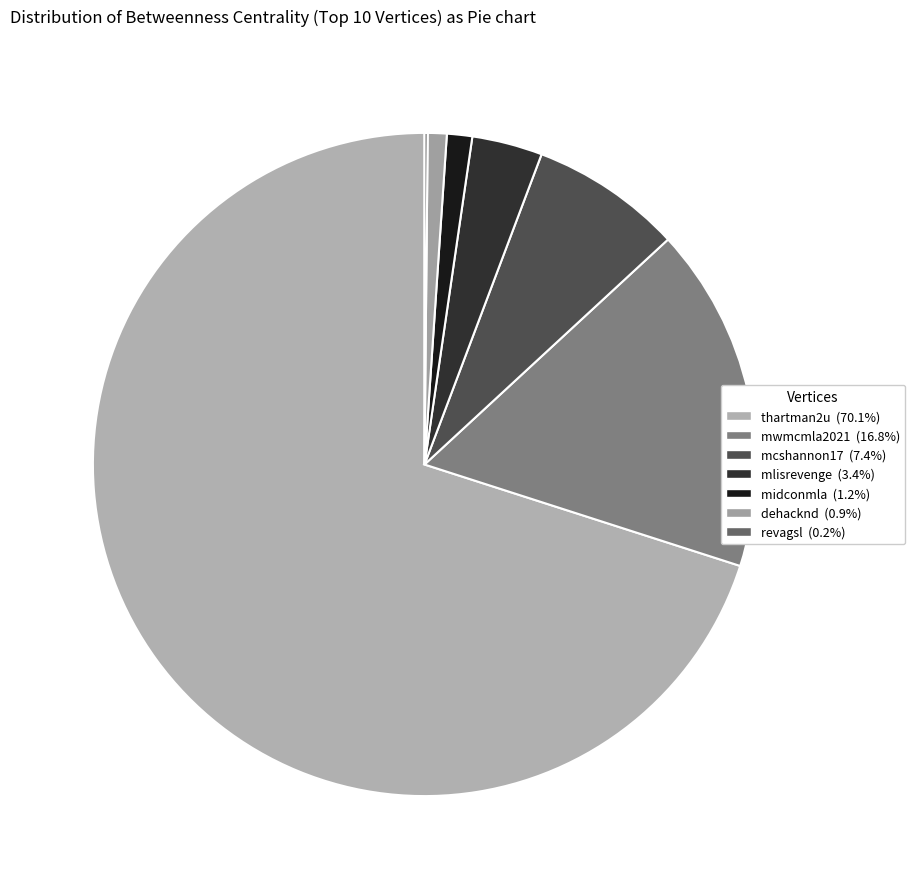

Is there a majority slice in this chart?

Yes